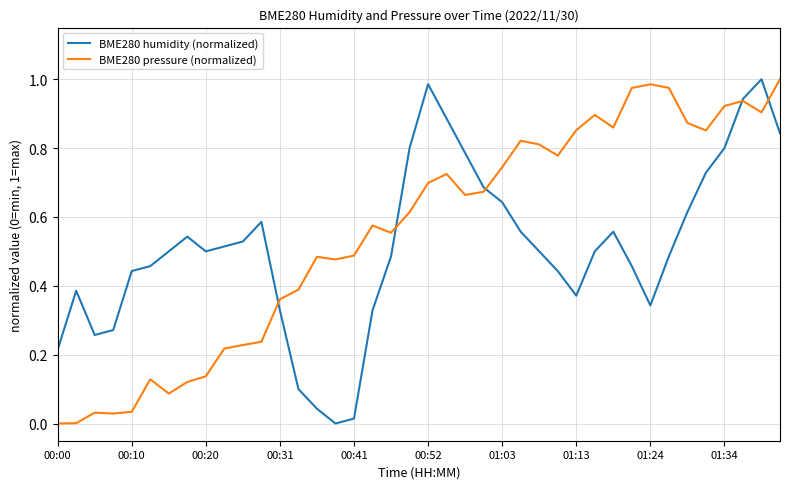

How many lines are shown in the chart?

2